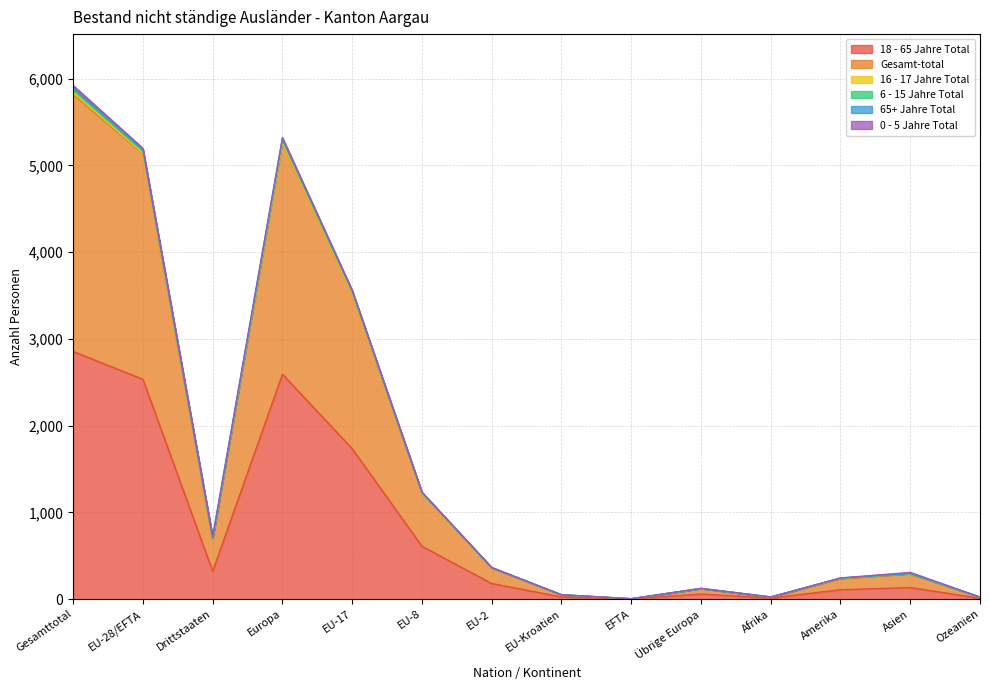

What is the label of the 3rd point from the right?

Amerika